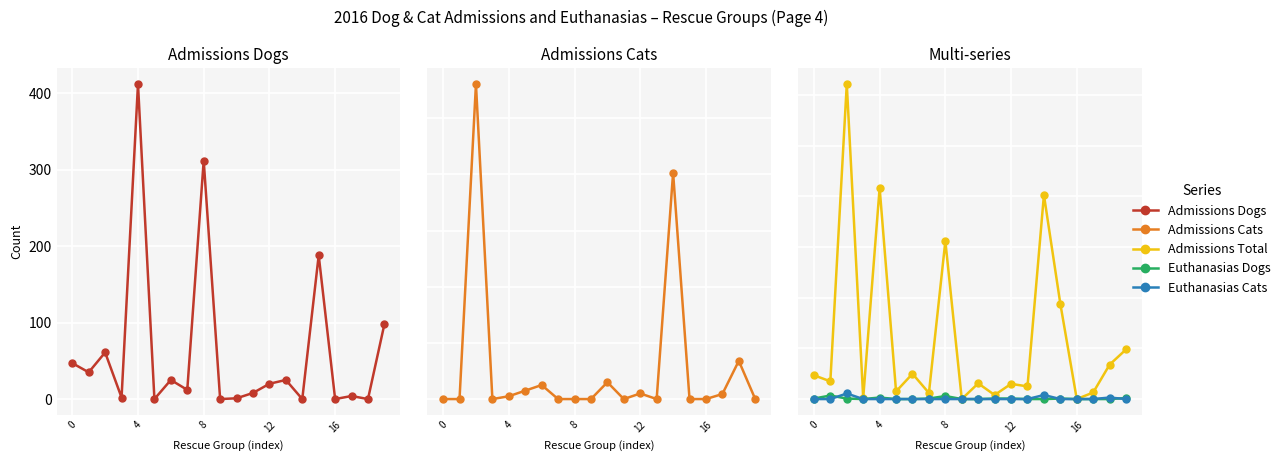

What is the label of the 11th point from the right?

9